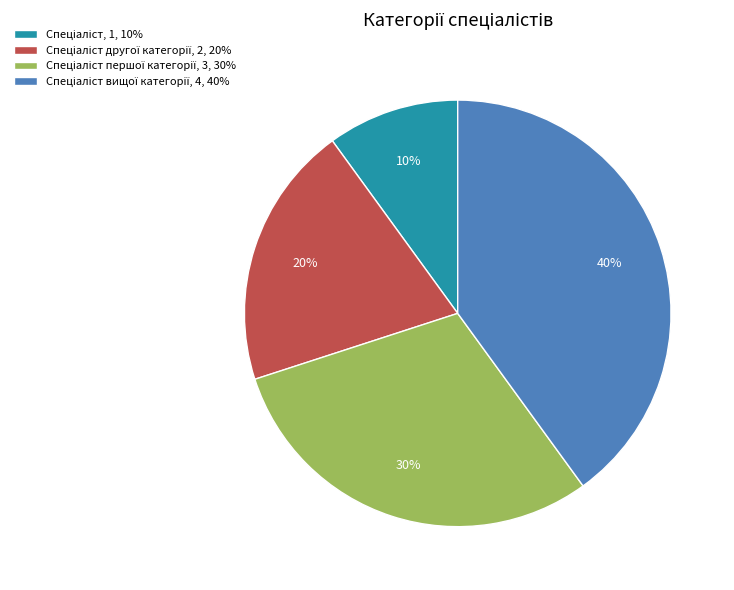

Is there a majority slice in this chart?

No